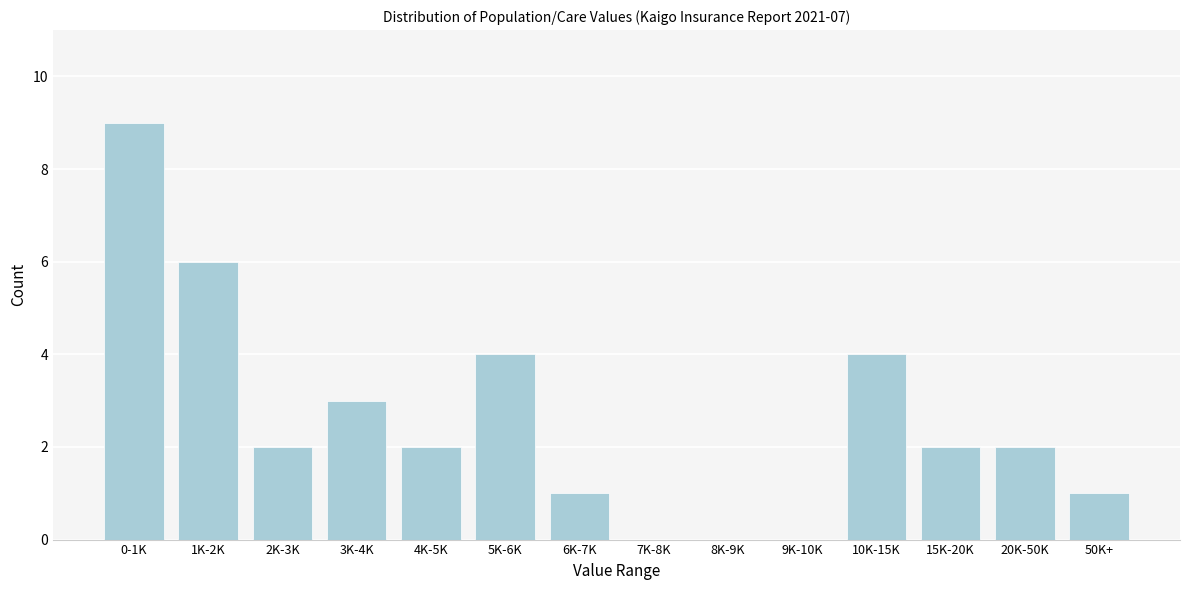

Reading left to right, extract all data points from this chart.

0-1K=9	1K-2K=6	2K-3K=2	3K-4K=3	4K-5K=2	5K-6K=4	6K-7K=1	7K-8K=0	8K-9K=0	9K-10K=0	10K-15K=4	15K-20K=2	20K-50K=2	50K+=1